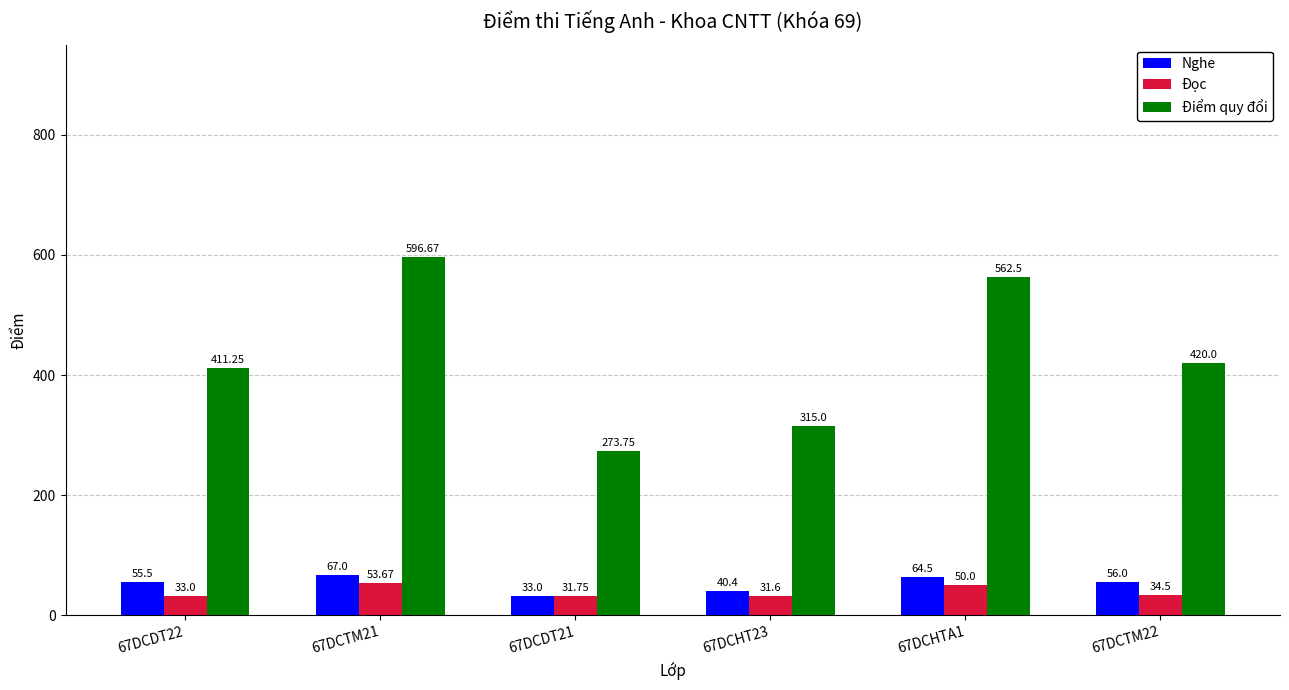

What is the value of the Nghe bar at the 1st from the left?

55.5